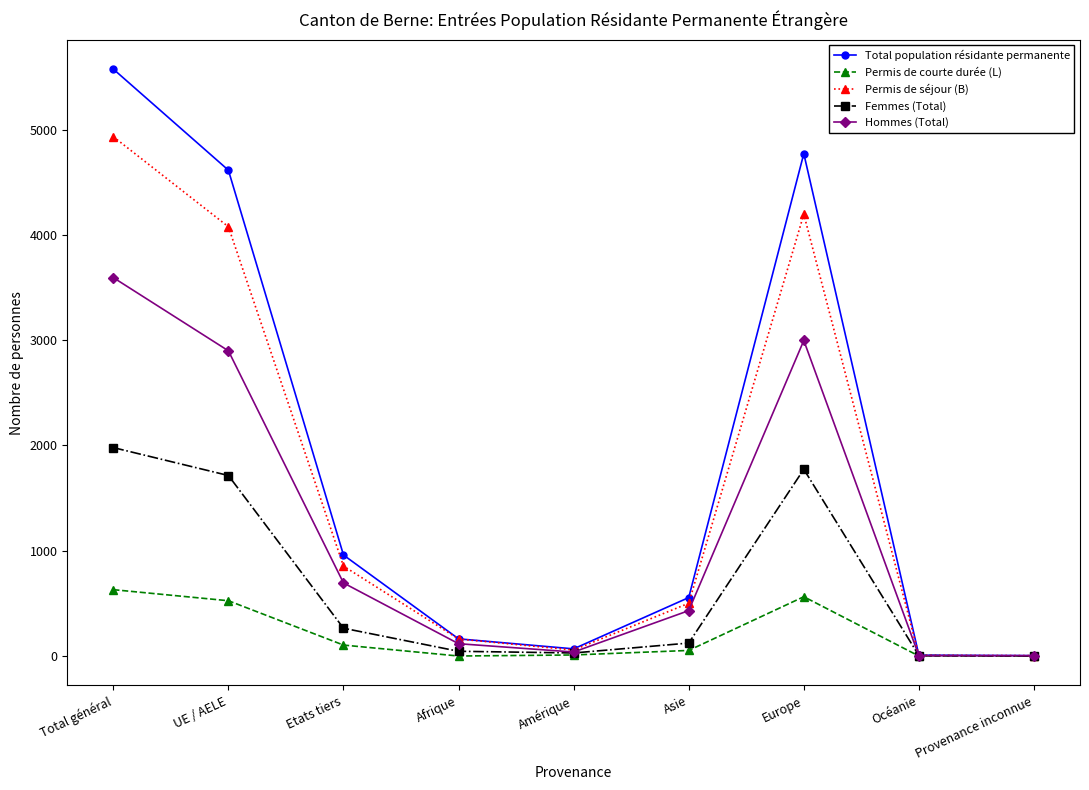

What is the value of the Total population résidante permanente point at the 8th from the left?

9